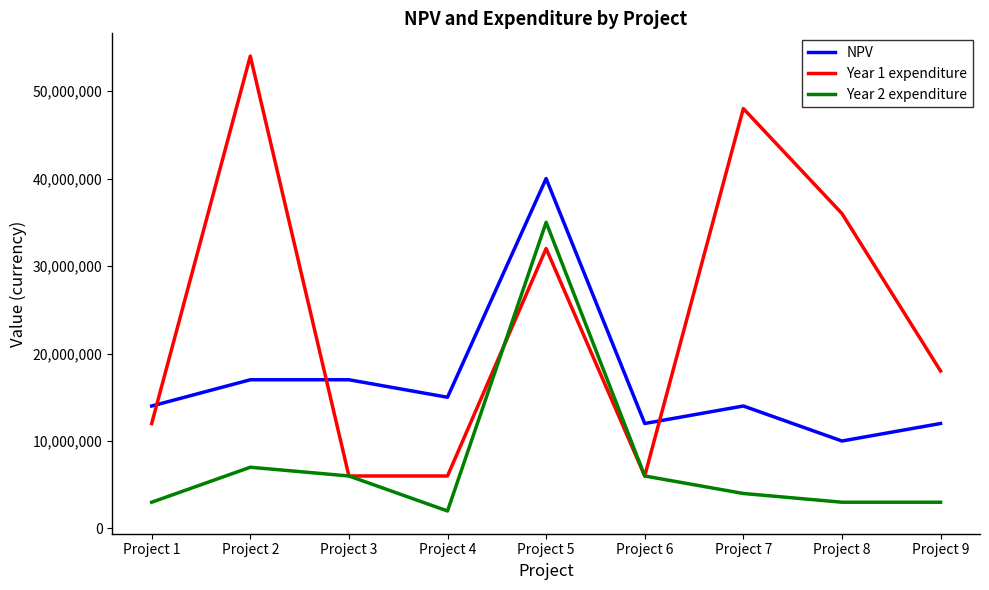

At which label does Year 1 expenditure first exceed 18000000?

Project 2